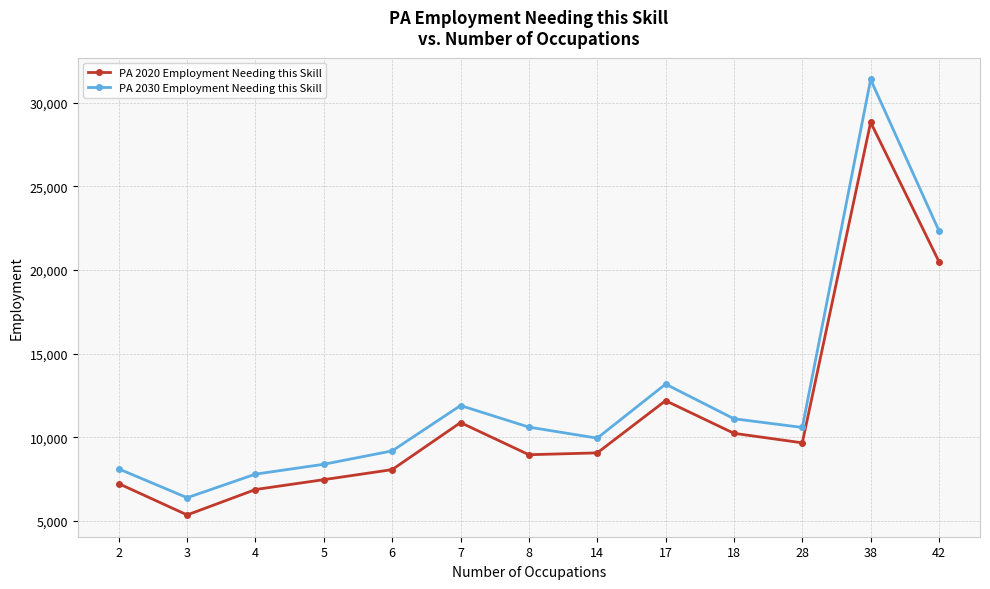

Where is PA 2020 Employment Needing this Skill nearest to the value 17085?

42